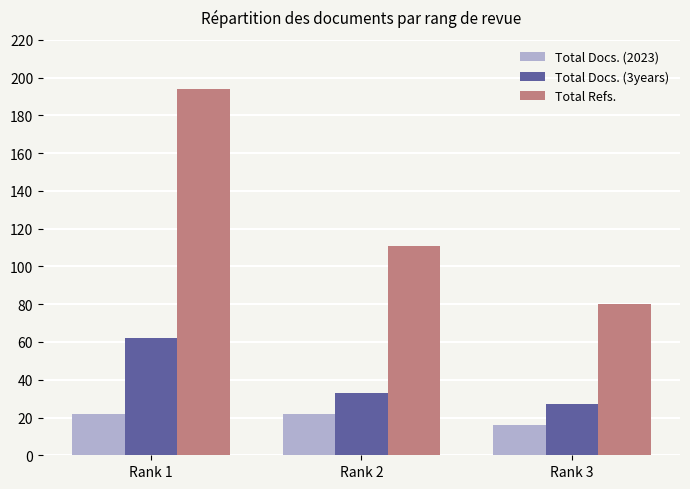

Which category has the lowest value in the Total Docs. (2023) series?

Rank 3